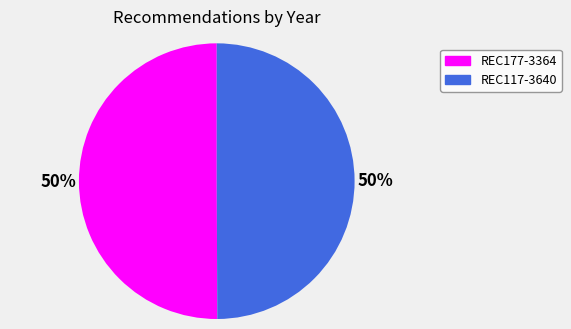

True or false: REC177-3364 accounts for 44% of the total.

False